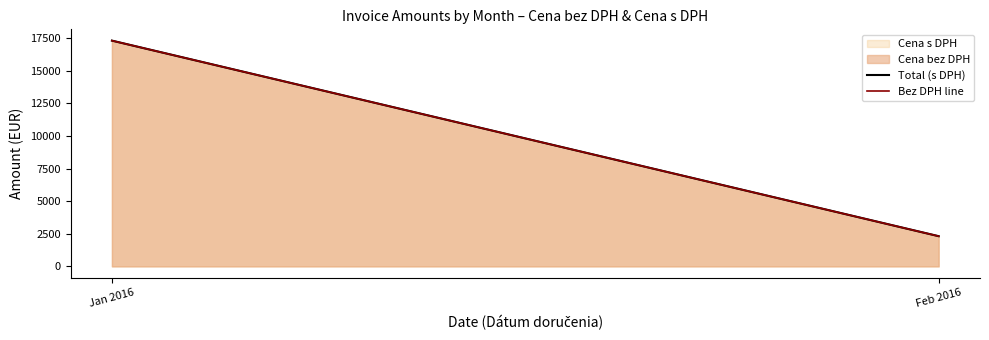

Which series has the widest spread of values?

Total (s DPH)